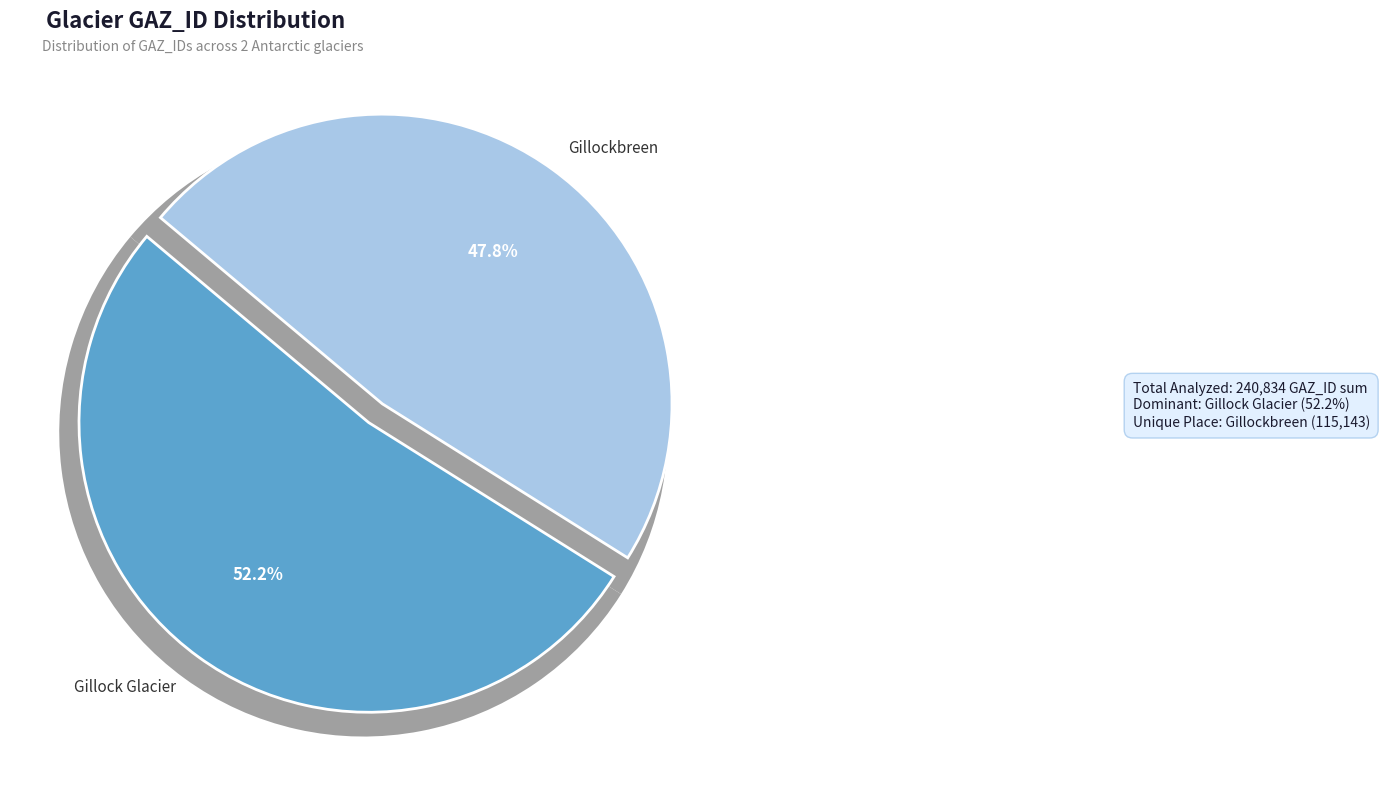

To the nearest percent, what portion does Gillock Glacier represent?

52%